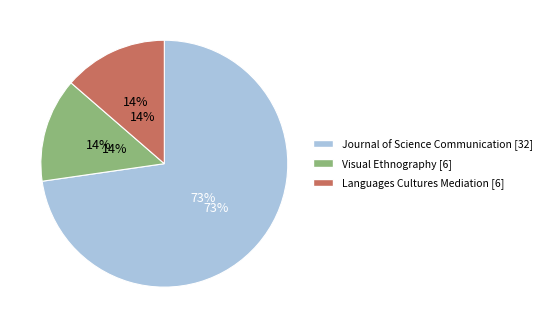

The Journal of Science Communication [32] slice represents 73% of the pie. True or false?

True